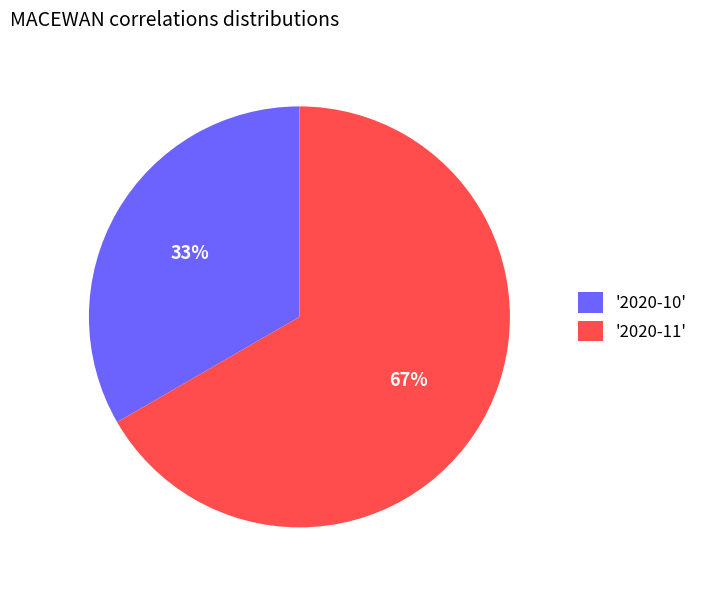

To the nearest percent, what is the average slice percentage?

50%